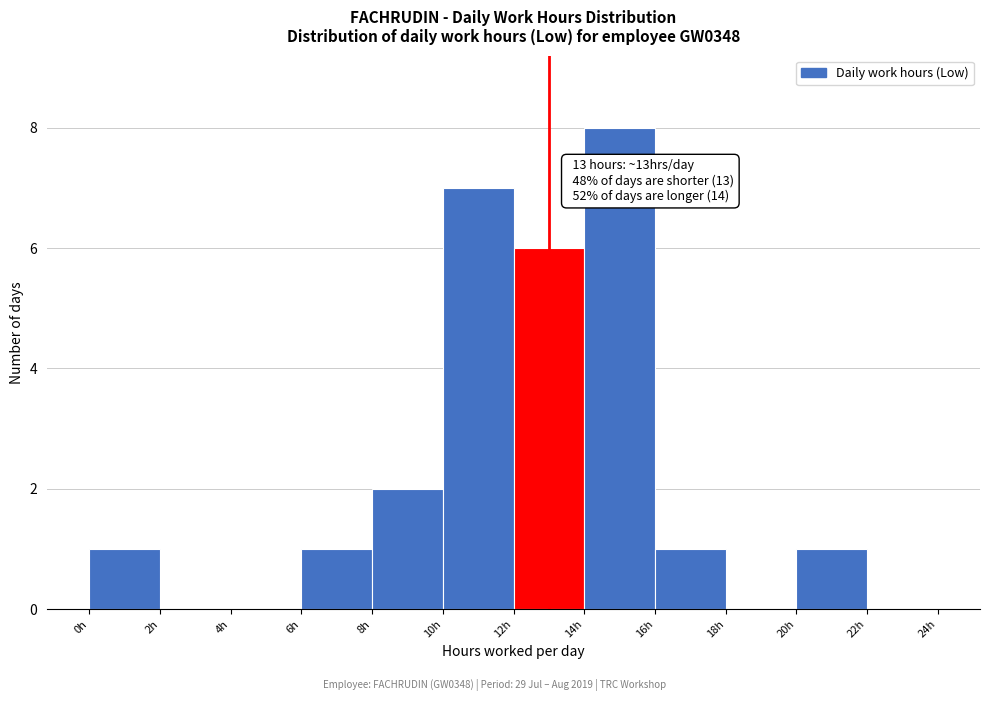

Over which range of the x-axis is the bar tallest?

14 to 16